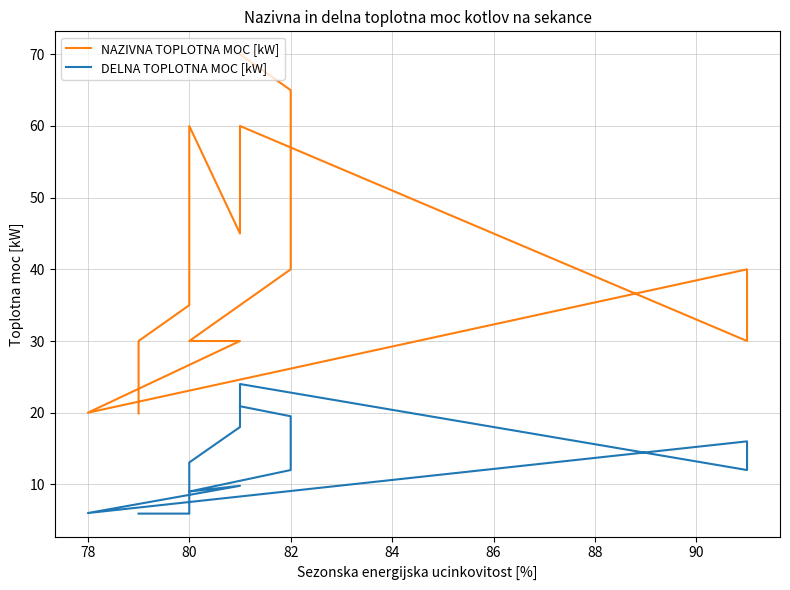

True or false: NAZIVNA TOPLOTNA MOC [kW] and DELNA TOPLOTNA MOC [kW] intersect in this chart.

False